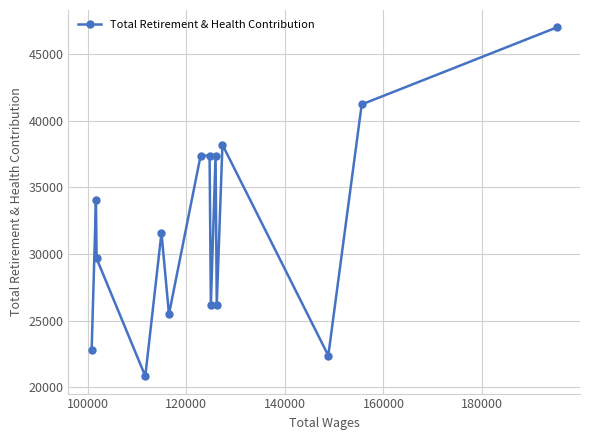

What is the difference between the maximum and second lowest values?

24621